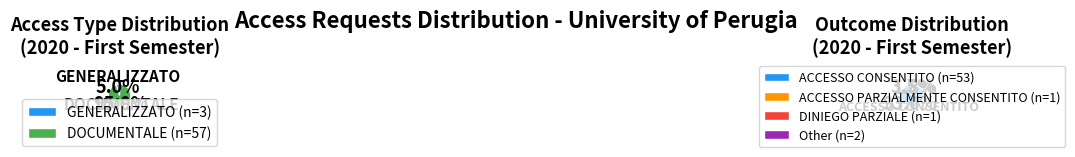

What percentage is NOT represented by DOCUMENTALE?

5.0%